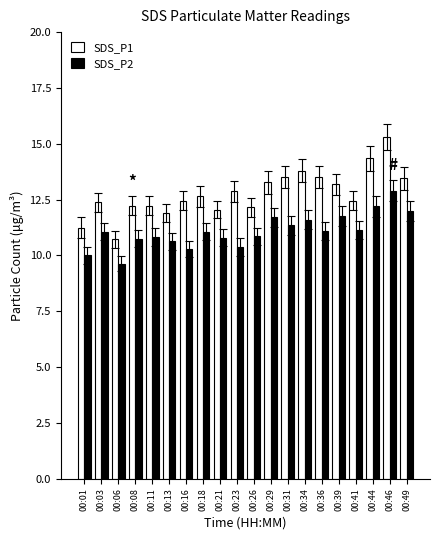

How many distinct data groups are displayed?

2